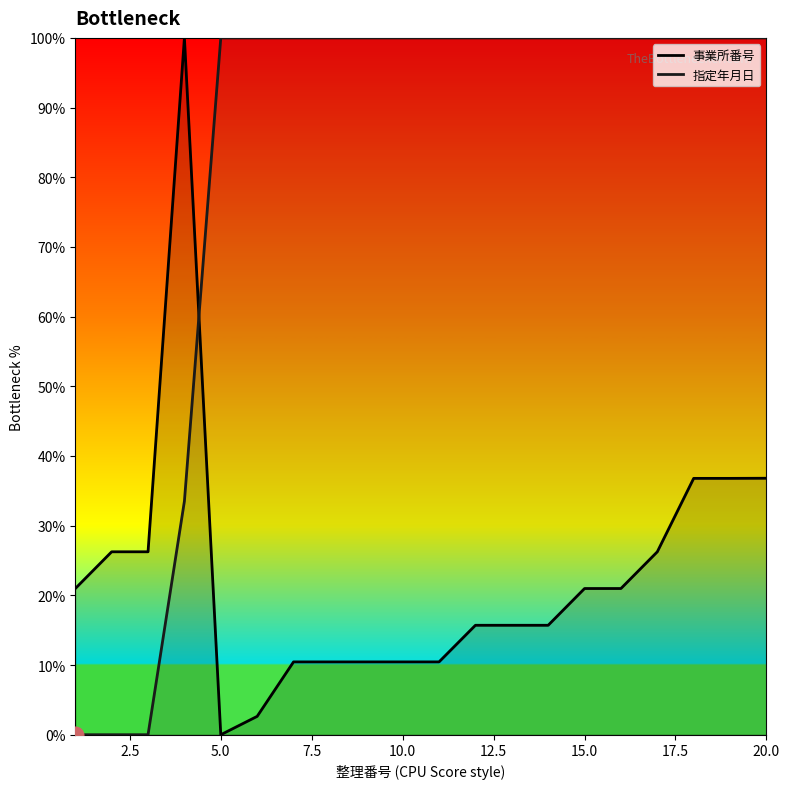

Is it true that 指定年月日 equals 100.0 at 20.0?

True